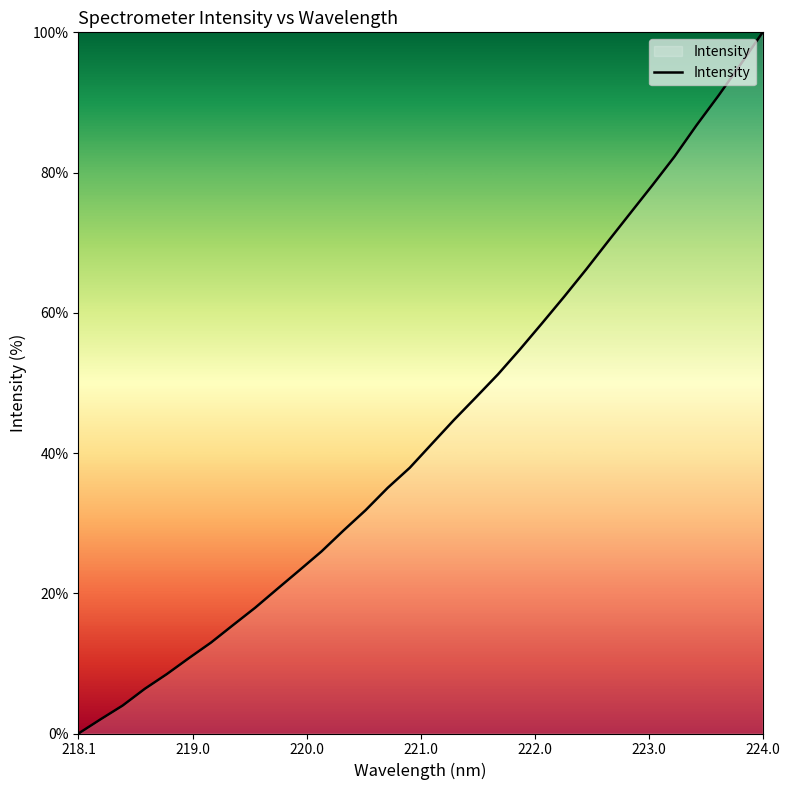

What is the greatest value displayed?

100.0